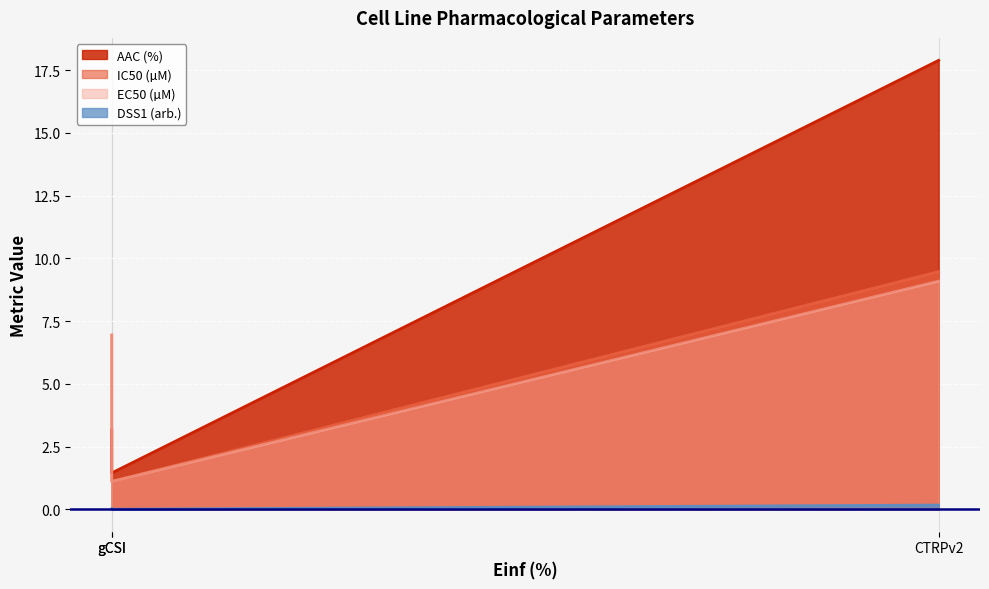

Between gCSI and CTRPv2, which series saw the biggest shift?

AAC (%)